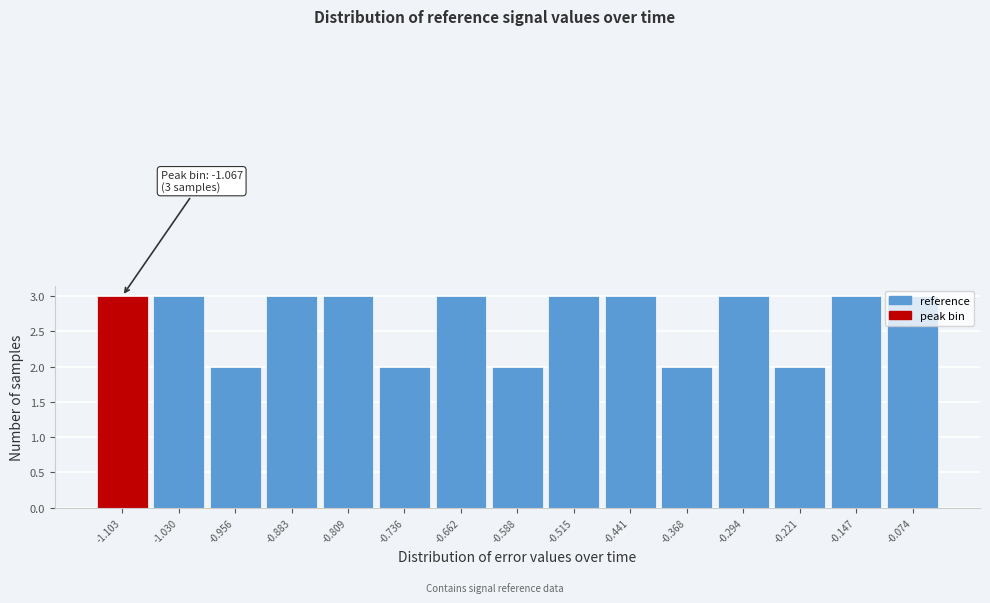

True or false: the data shows 1 at -0.441.

False